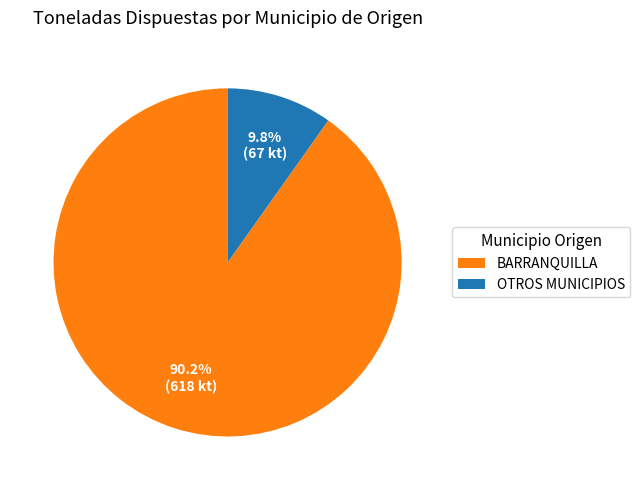

Which slice represents more than half of the pie?

BARRANQUILLA